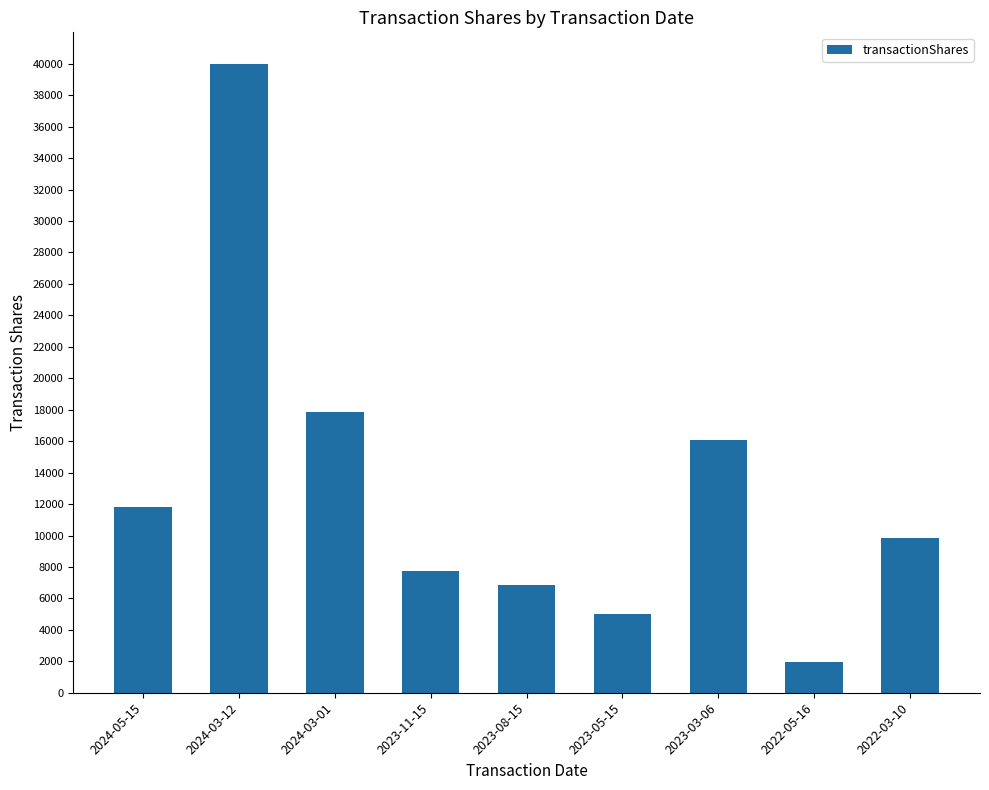

List the labels in order of value, smallest first.

2022-05-16, 2023-05-15, 2023-08-15, 2023-11-15, 2022-03-10, 2024-05-15, 2023-03-06, 2024-03-01, 2024-03-12